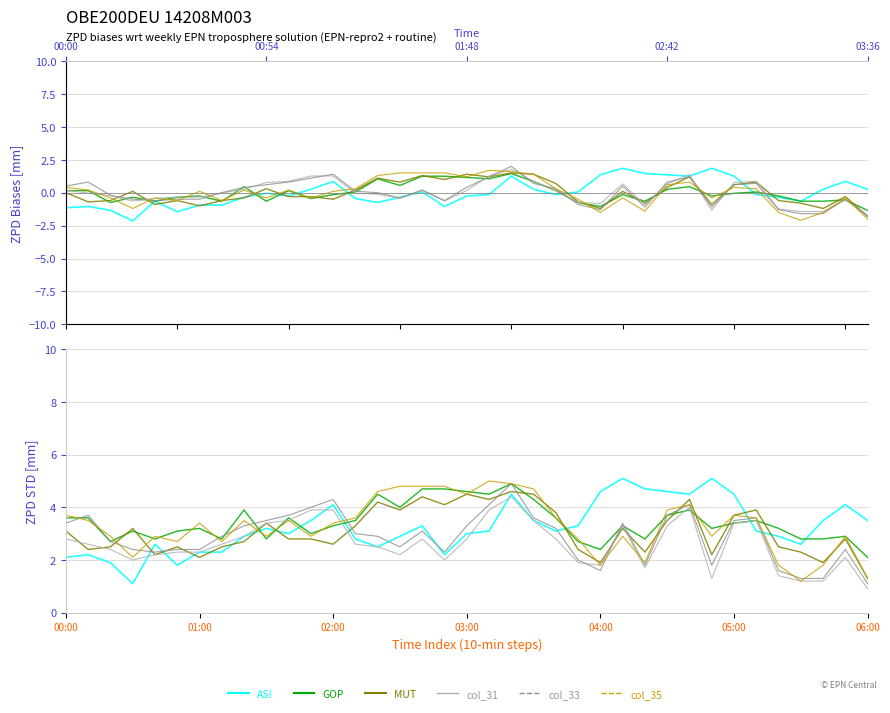

List the series in order of their peak value, highest first.

col_15 (ASI), col_35, col_34 (GOP), col_33, col_32 (MUT), col_31